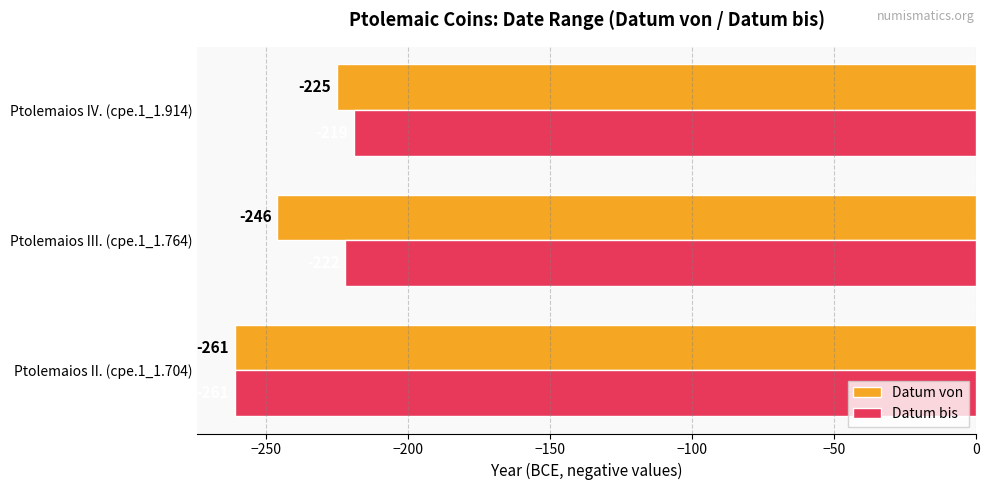

The value of Datum von at Ptolemaios II. (cpe.1_1.704) is -389. True or false?

False